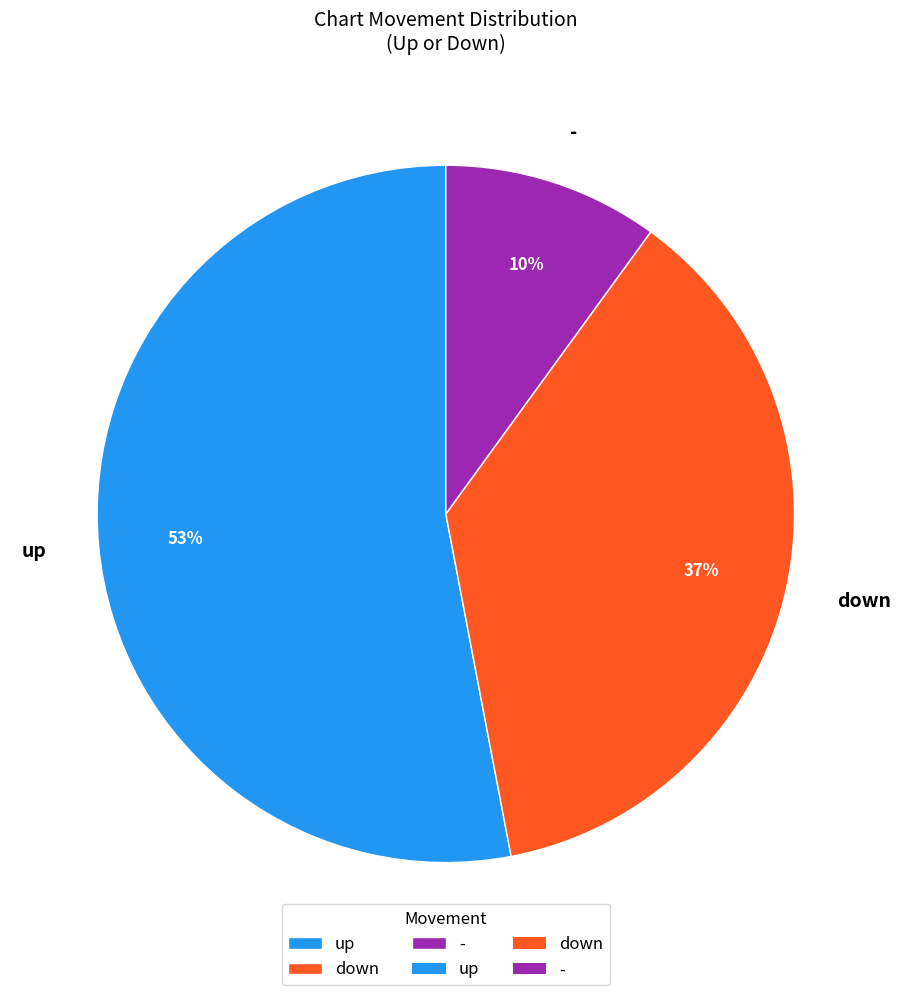

The - slice represents 10% of the pie. True or false?

True